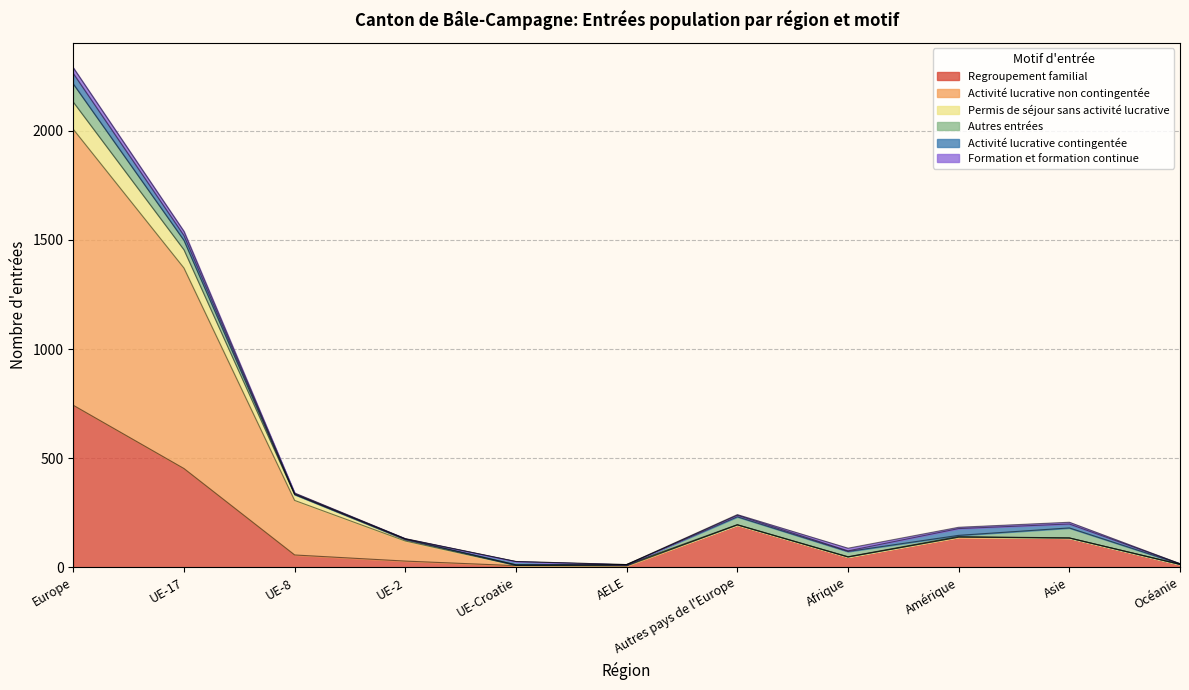

What is the lowest value of the Activité lucrative non contingentée series?

11